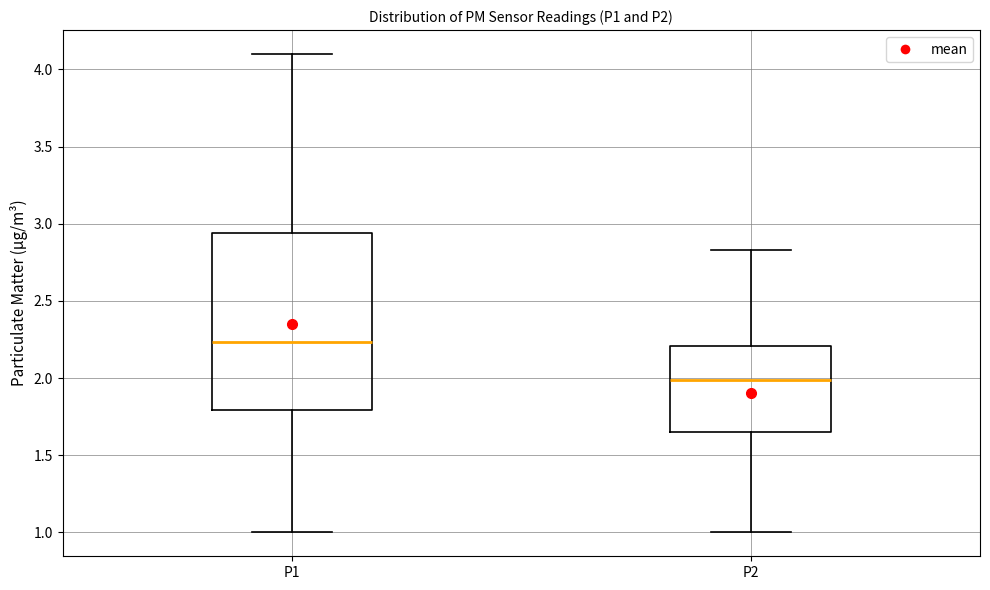

Which box's median line is the highest?

P1